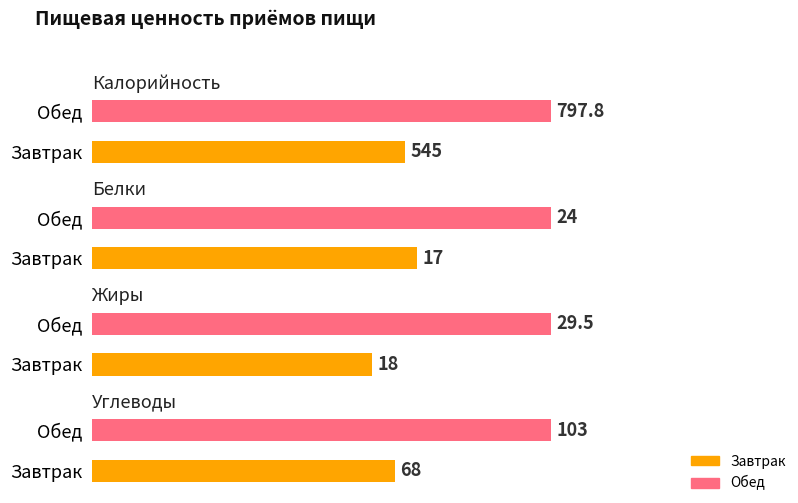

At Завтрак, list the series in order from largest to smallest.

Калорийность, Углеводы, Жиры, Белки